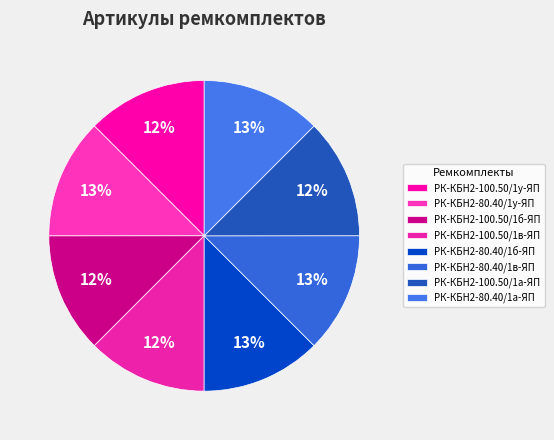

How many segments does this pie chart have?

8